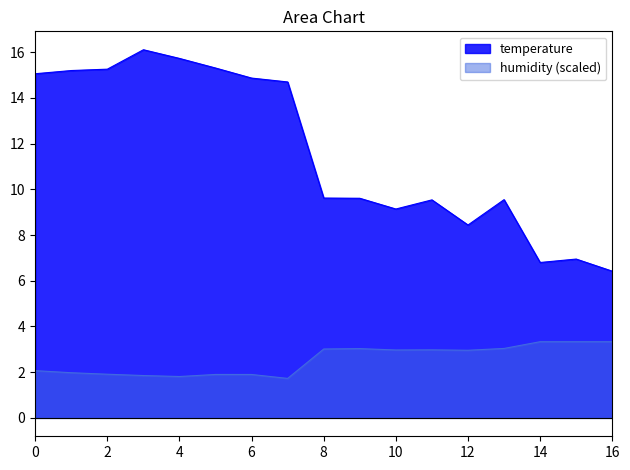

Which series has the largest range (max minus min)?

temperature